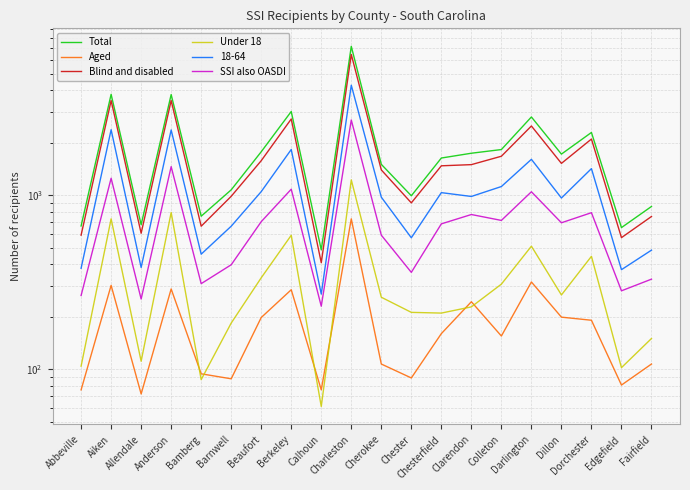

What is the difference between the Blind and disabled values at Fairfield and Dorchester?

1348